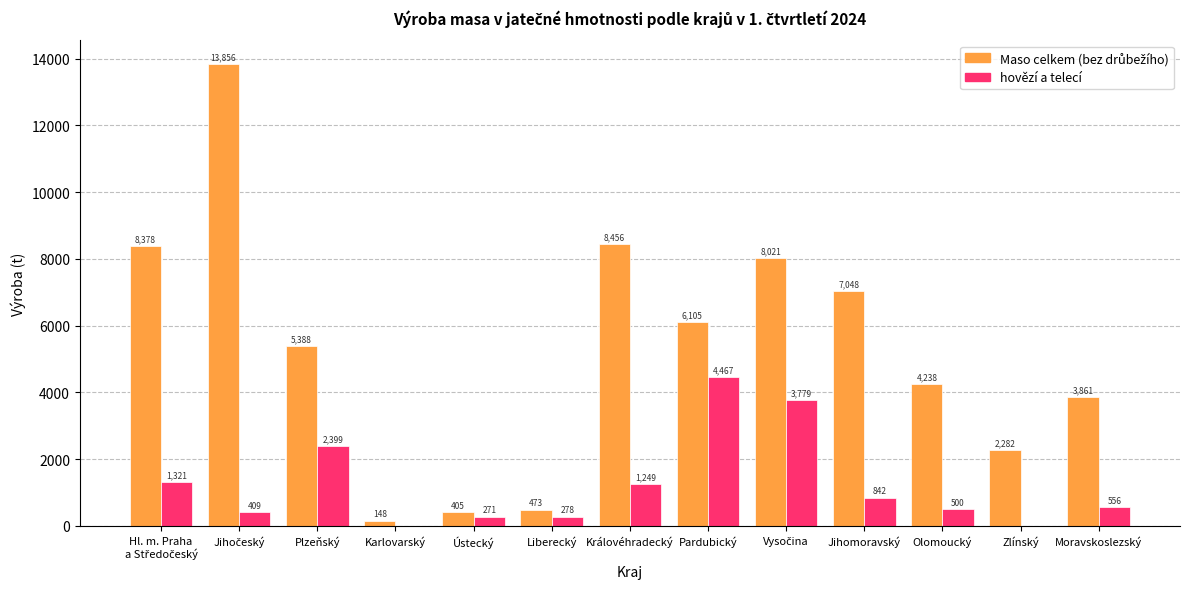

How many groups of bars are there?

13